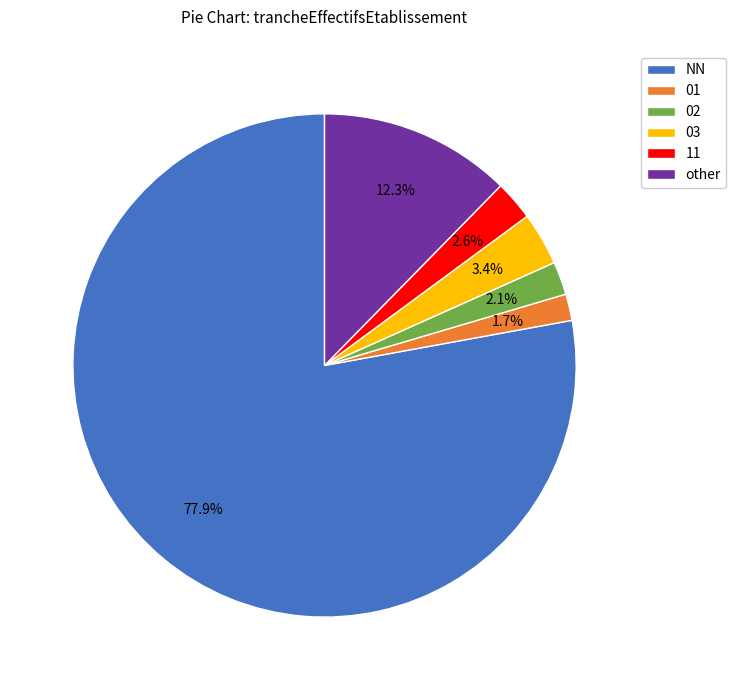

Count the number of slices in the pie.

6